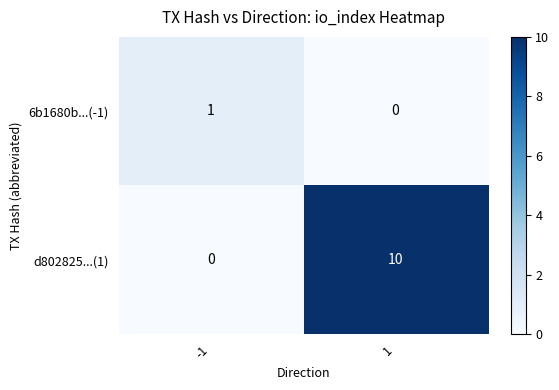

Rank the series by their maximum value, from highest to lowest.

d802825...(1), 6b1680b...(-1)